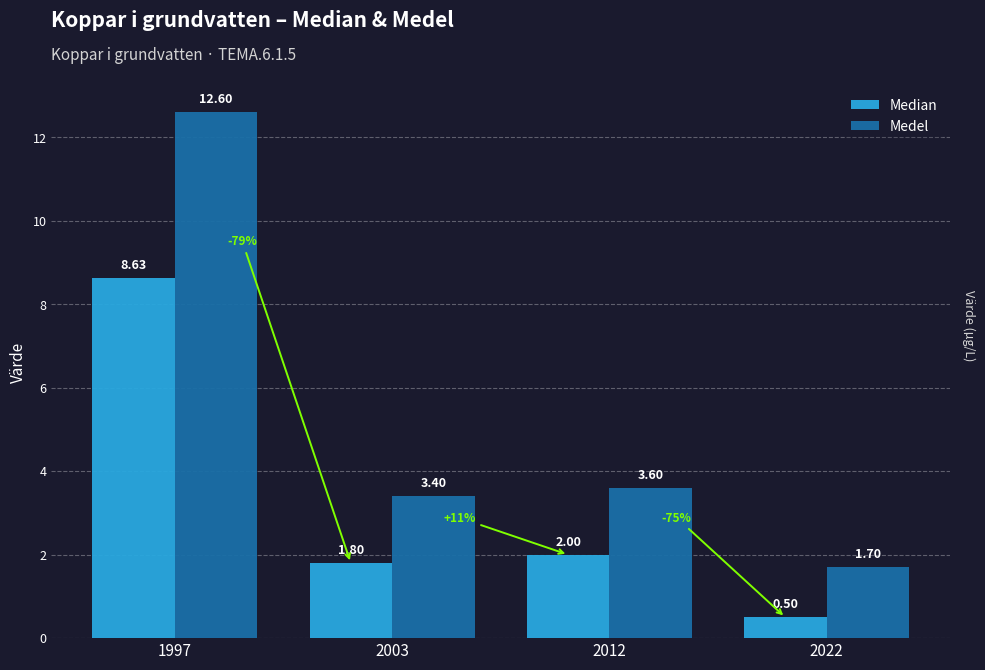

Which series has the largest total across all categories?

Medel